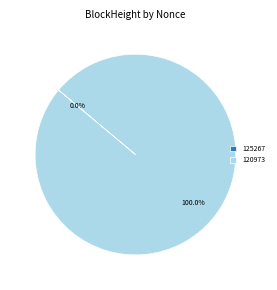

What is the largest slice in the pie chart?

120973